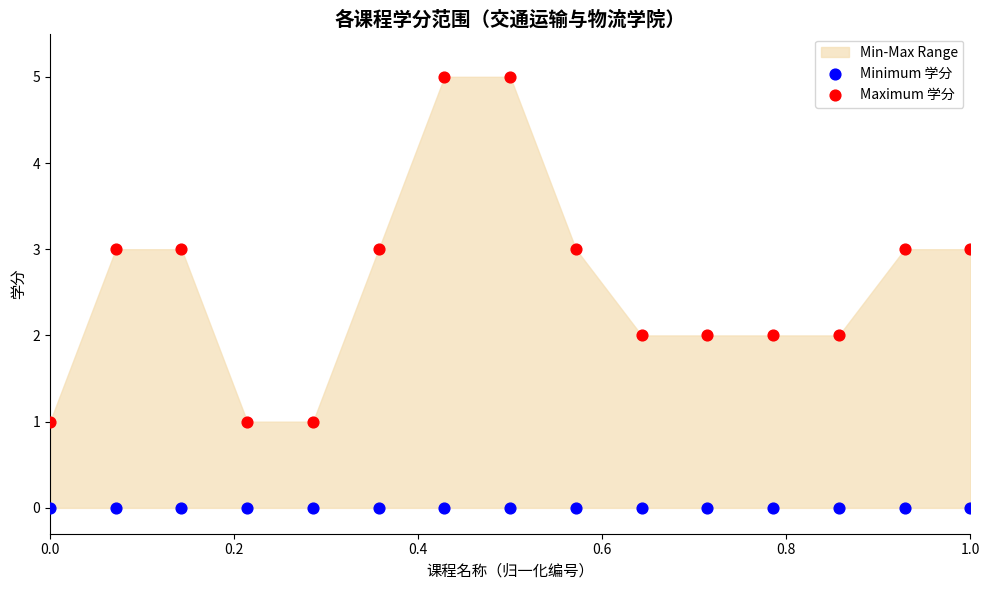

Which series contains the highest Y value?

Maximum 学分